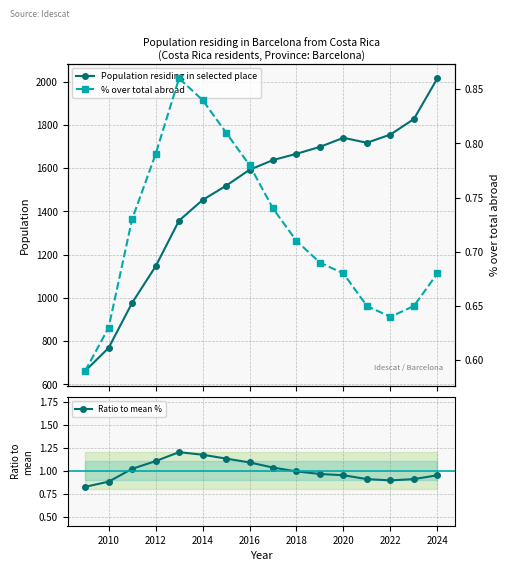

How many data points in Population residing in selected place are less than 1637?

8